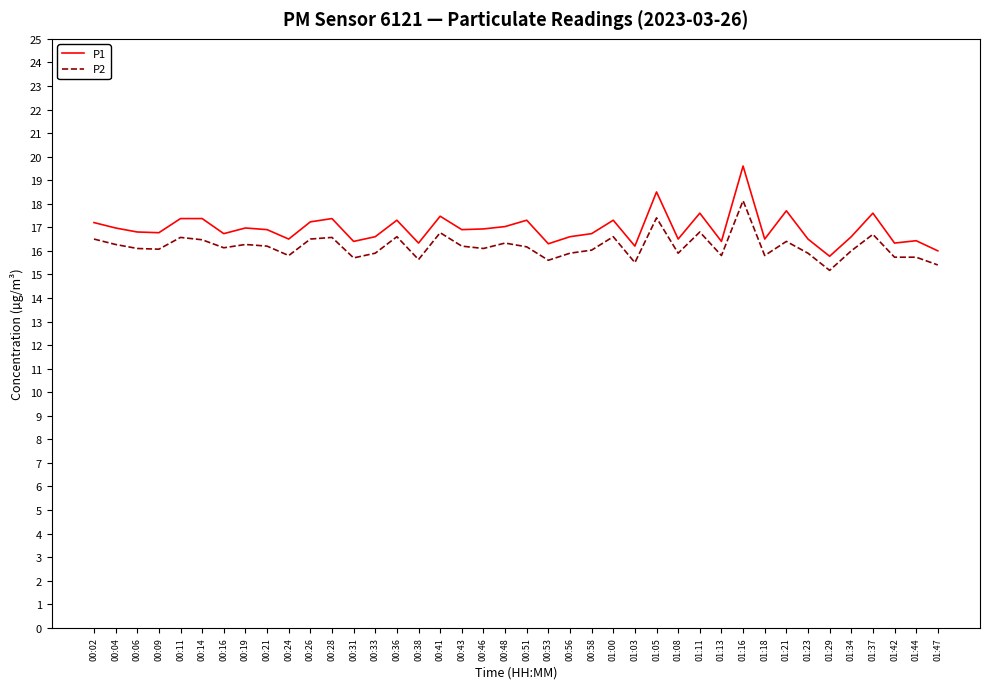

At which category is the sum across all series the highest?

01:16